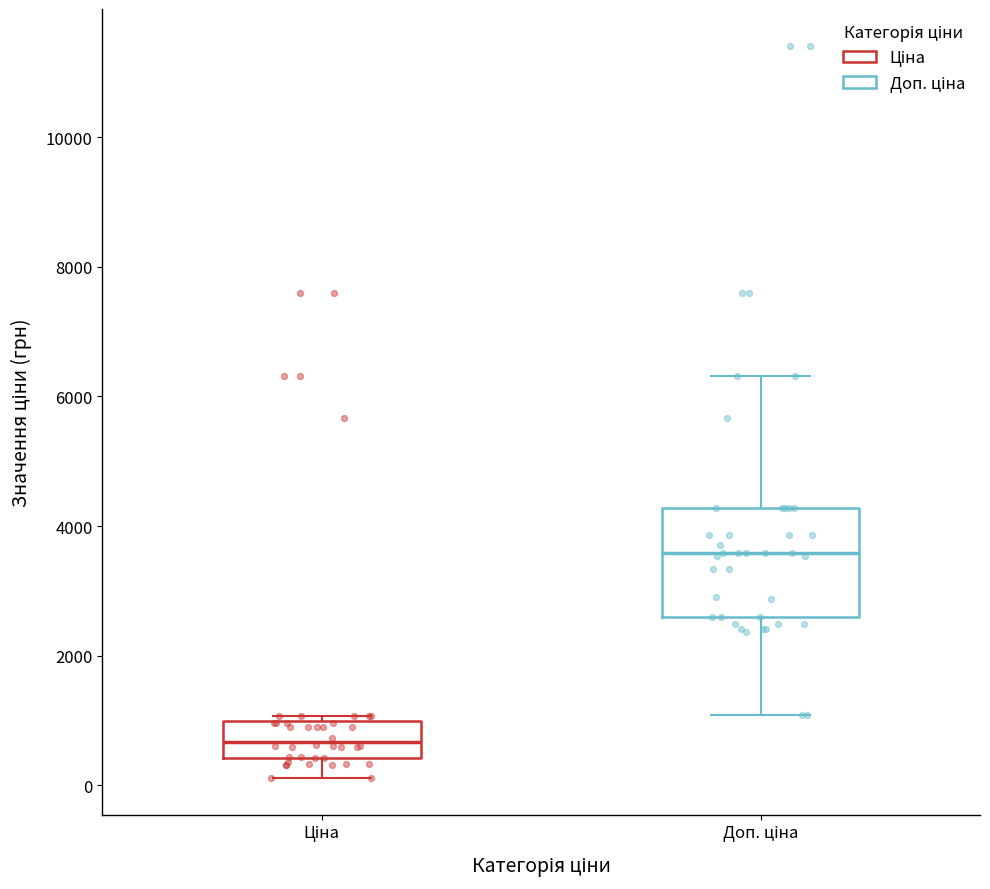

Reading left to right, read every box against the y-axis: the position of its median line, the range the box covers, and the ends of its whiskers. The values are not printed on the chart, so give them approximately, as read against the axis.

Ціна: median 600, box 400 to 1000, whiskers 200 to 1000 (just above the box's upper edge)
Доп. ціна: median 3600, box 2600 to 4200, whiskers 1000 to 6400